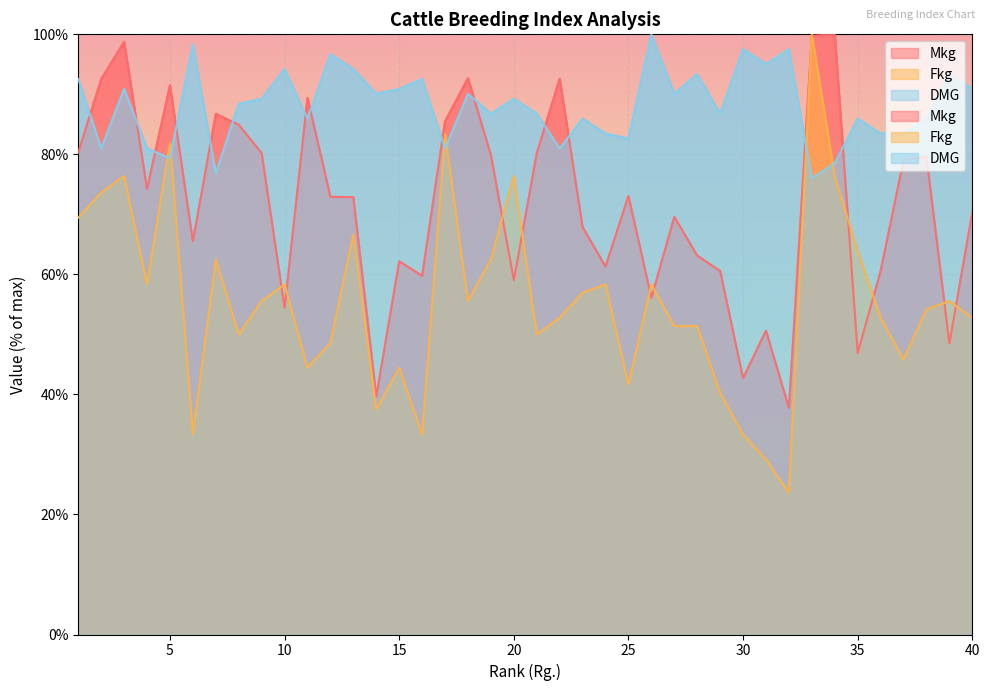

What is the smallest value displayed?

23.6